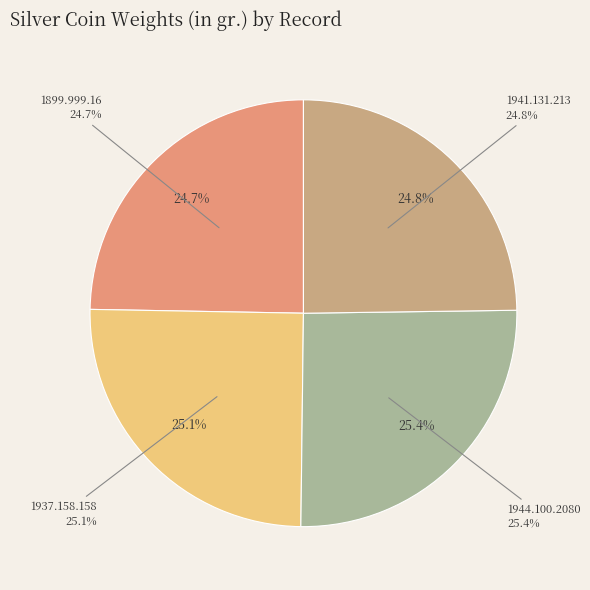

True or false: 1937.158.158 accounts for 25% of the total.

True